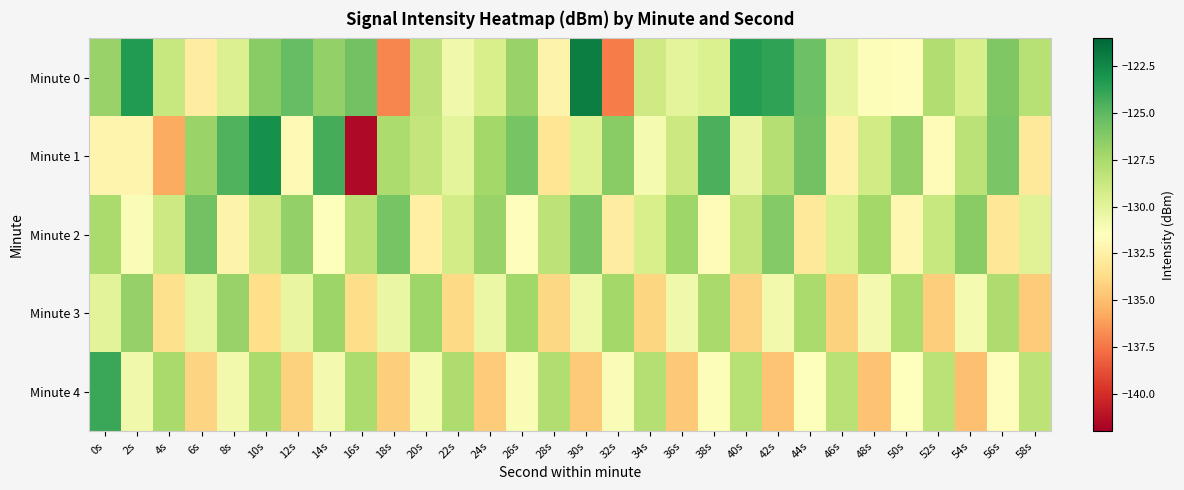

Between 46s and 54s, which series saw the biggest shift?

Minute 4